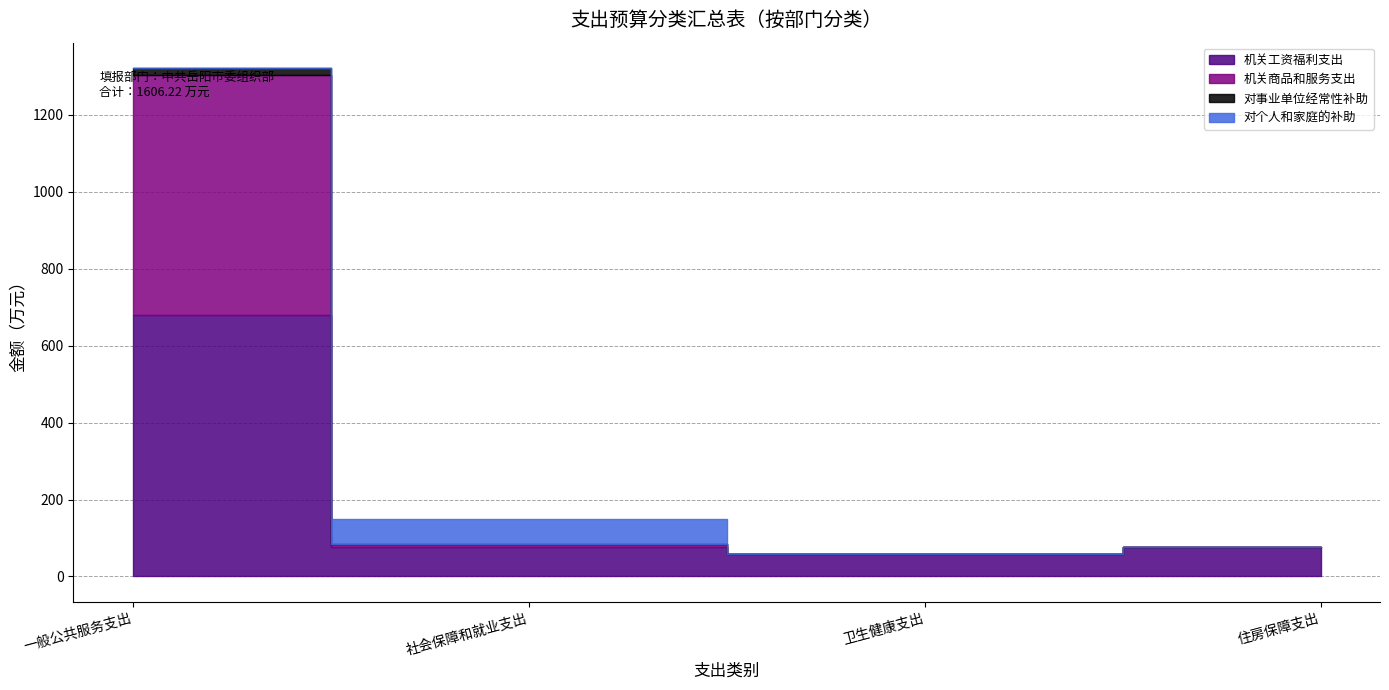

How many distinct data groups are displayed?

4